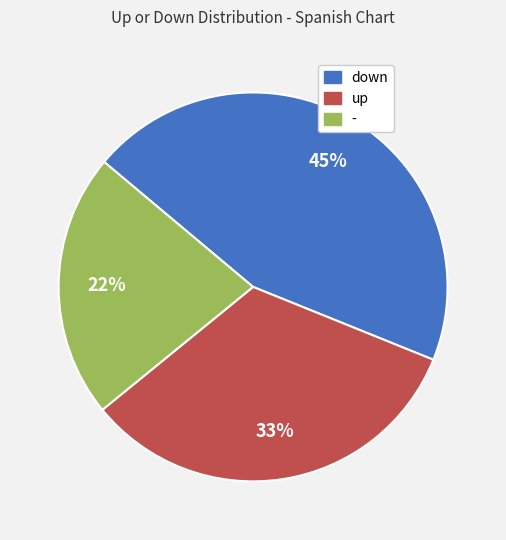

To the nearest percent, what percentage of the pie is up?

33%